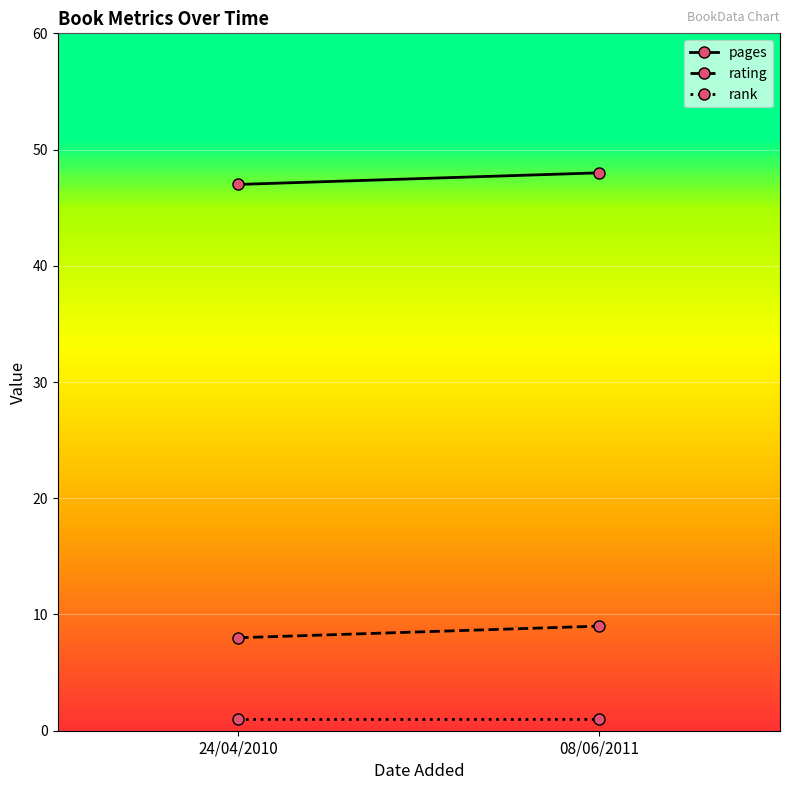

What position from the left is 24/04/2010?

1